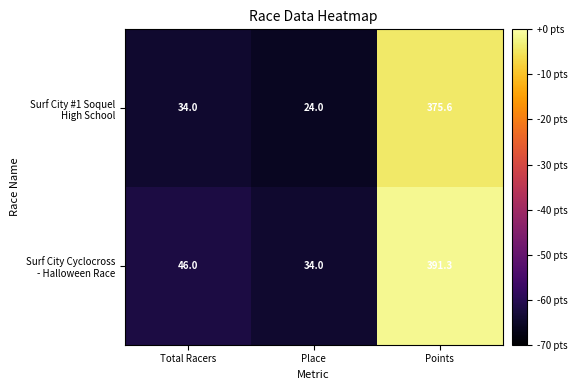

At which category is the sum across all series the highest?

Points